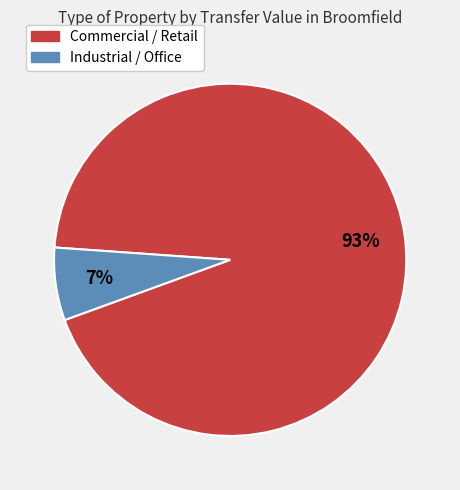

Does any single category account for the majority?

Yes